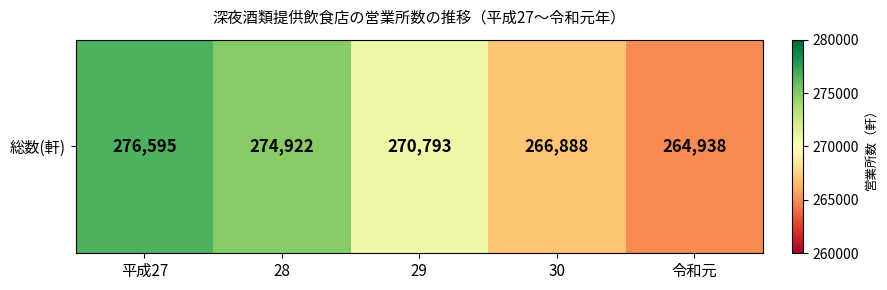

True or false: the data shows 360794 at 令和元.

False